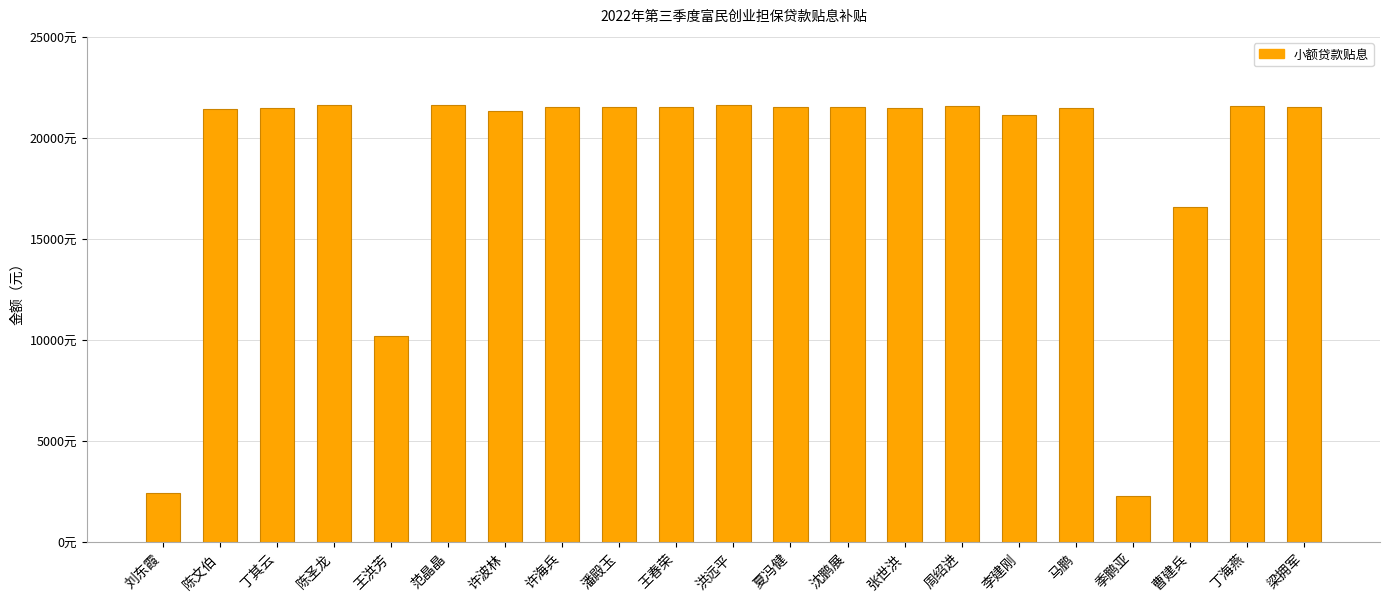

At which label does the data first exceed 21513?

陈圣龙